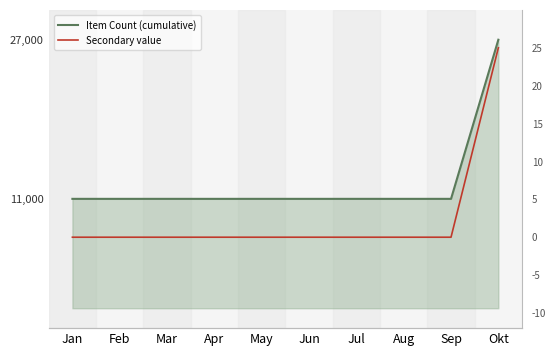

Rank the series by their maximum value, from highest to lowest.

Item Count (cumulative), Secondary value